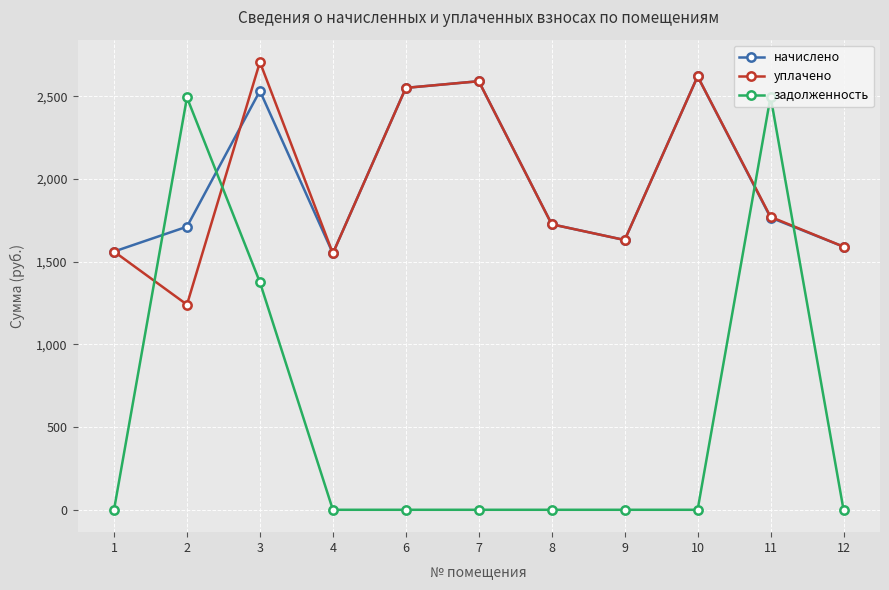

The value of задолженность at 10 is 0.0. True or false?

True